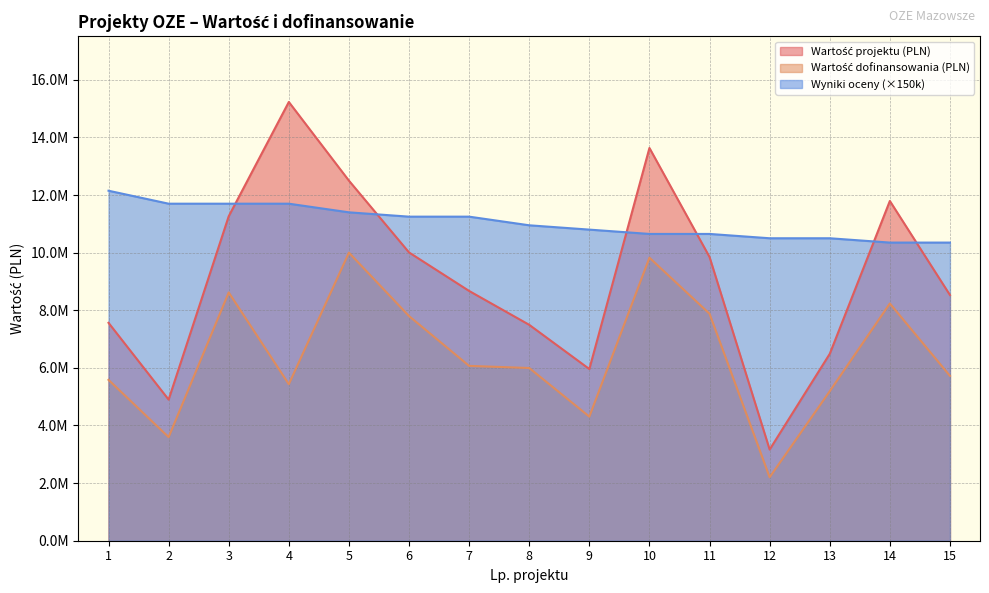

Rank the series by their maximum value, from lowest to highest.

Wartość dofinansowania (PLN), Wyniki oceny, Wartość projektu (PLN)